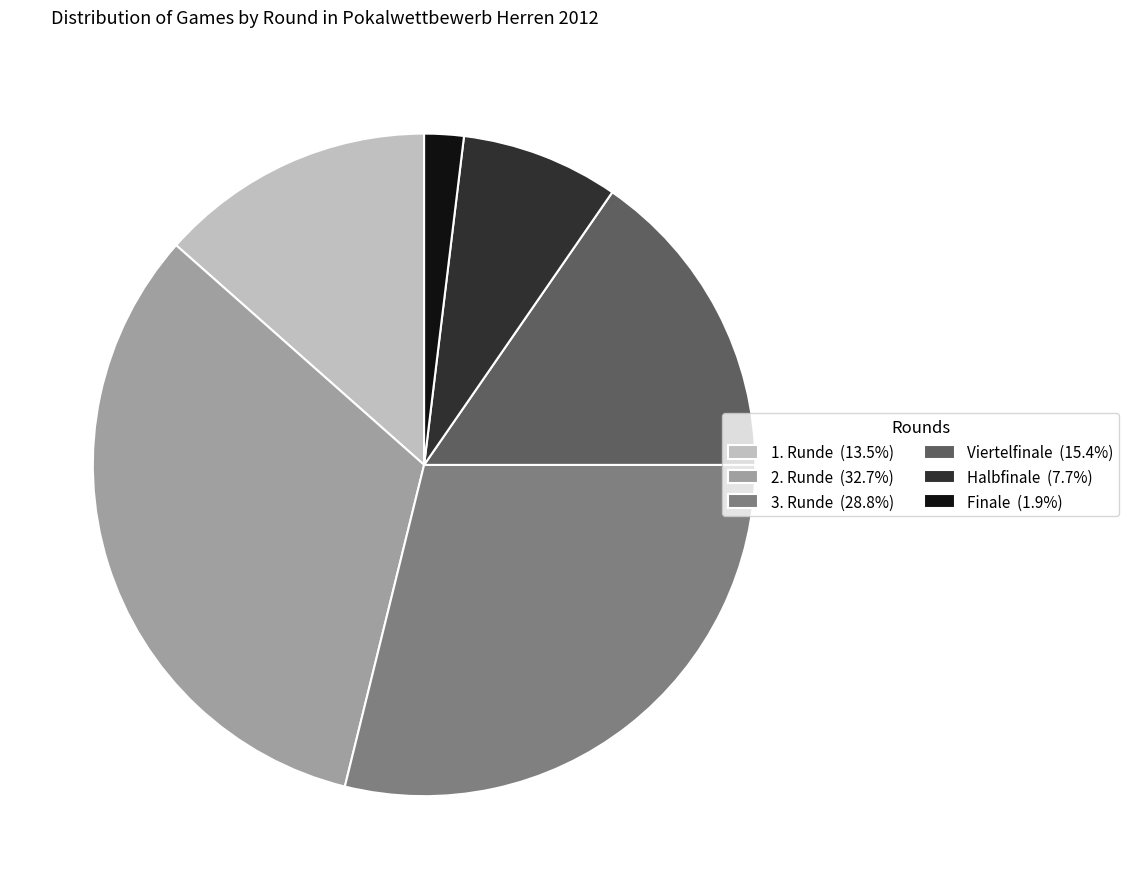

Is the sum of 1. Runde (13.5%) and Halbfinale (7.7%) greater than half?

No